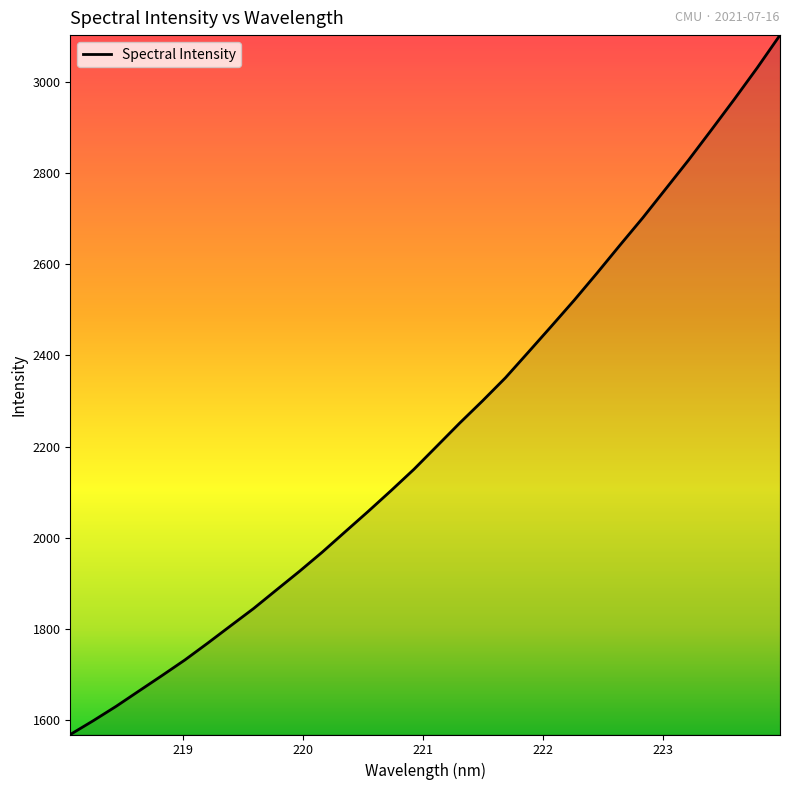

What is the smallest value displayed?

1568.9